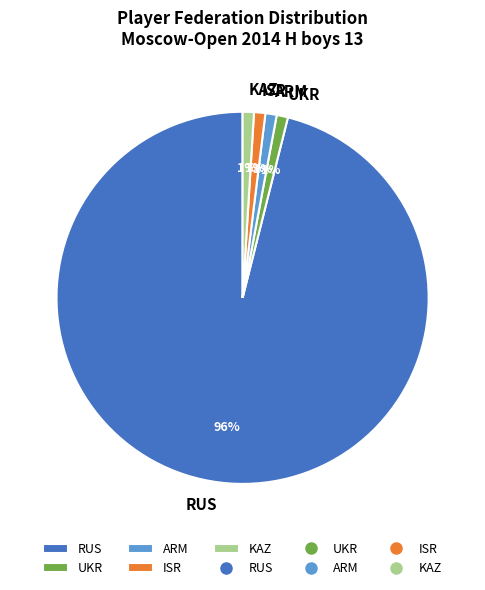

To the nearest percent, what percentage of the pie is UKR?

1%